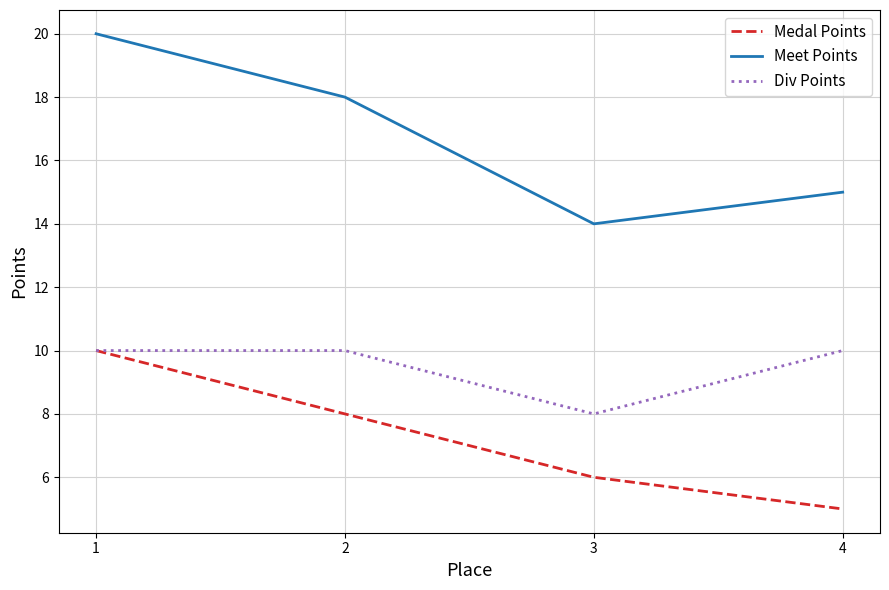

Count the Div Points values in the range 10 to 11.

3